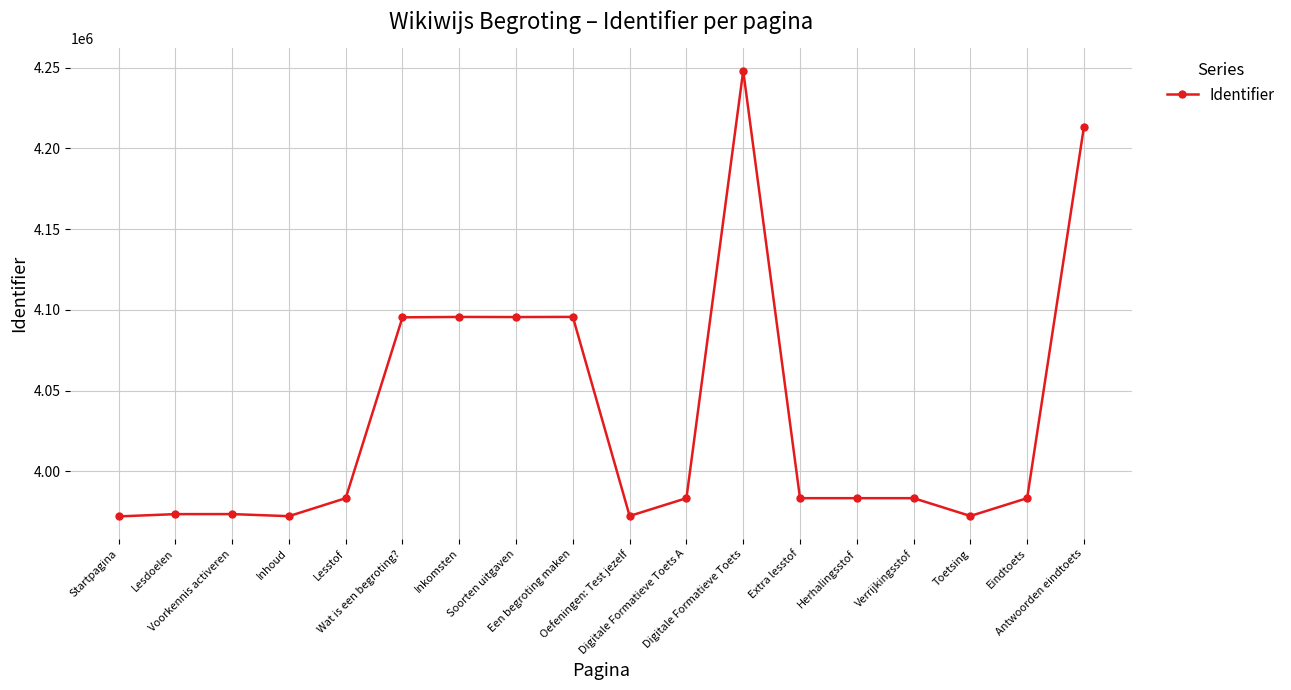

Between Lesdoelen and Antwoorden eindtoets, which is larger?

Antwoorden eindtoets